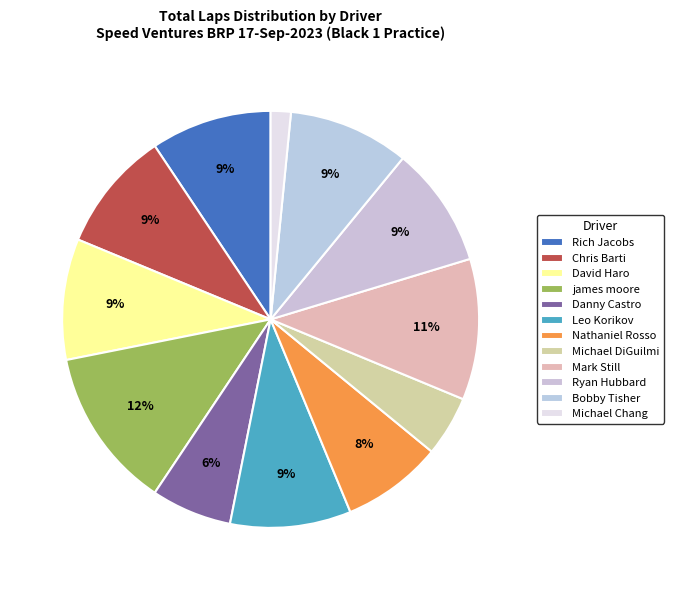

What percentage is the james moore slice, to the nearest percent?

12%